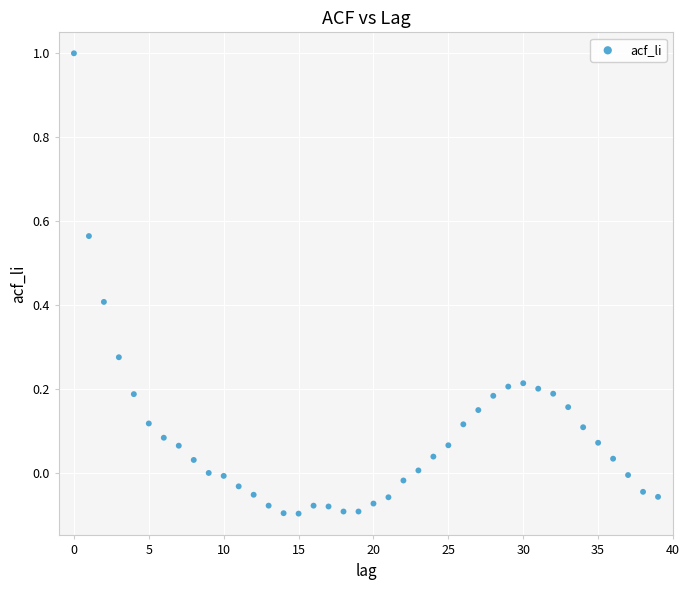

What is the range of Y values (max minus min)?

1.1